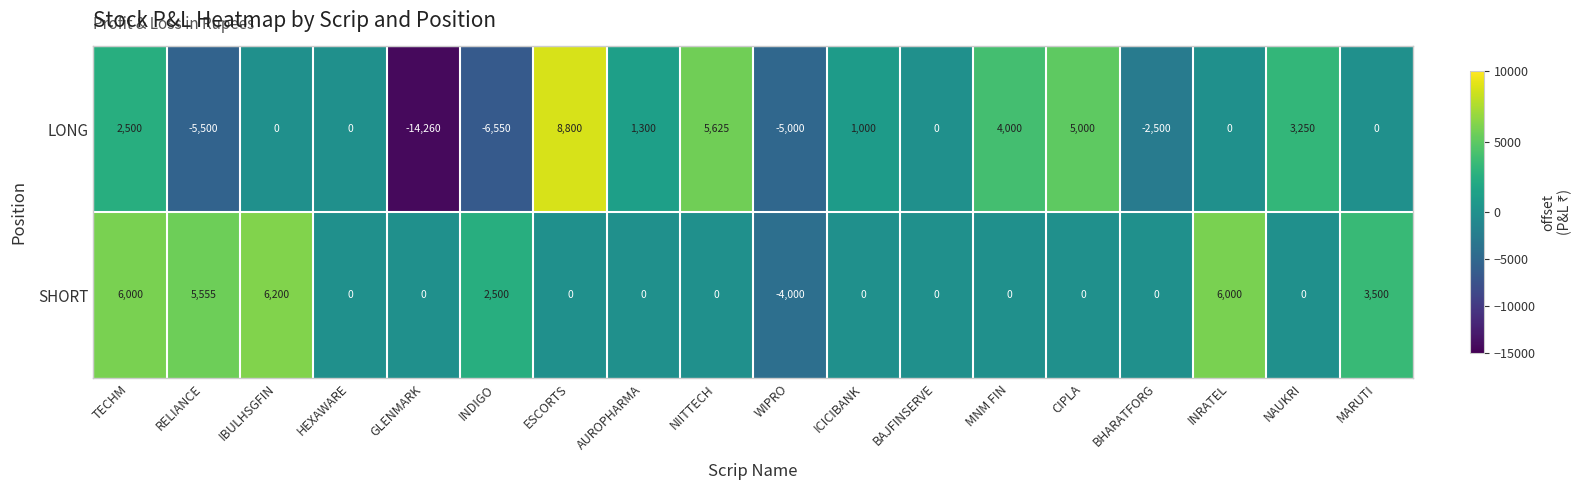

What is the difference between the maximum and second lowest values in the LONG series?

15350